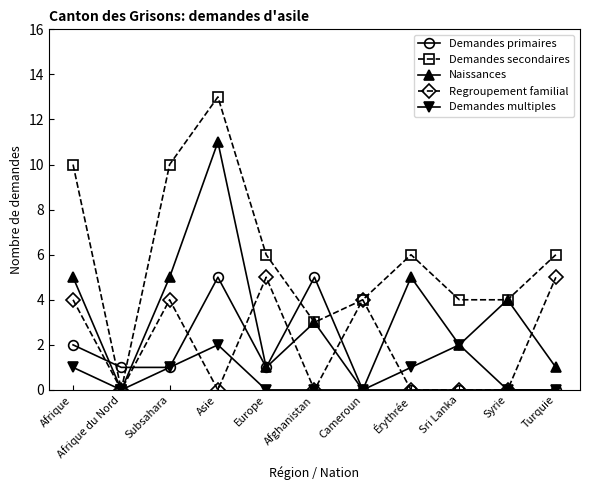

Where is the first local minimum for Regroupement familial?

Afrique du Nord